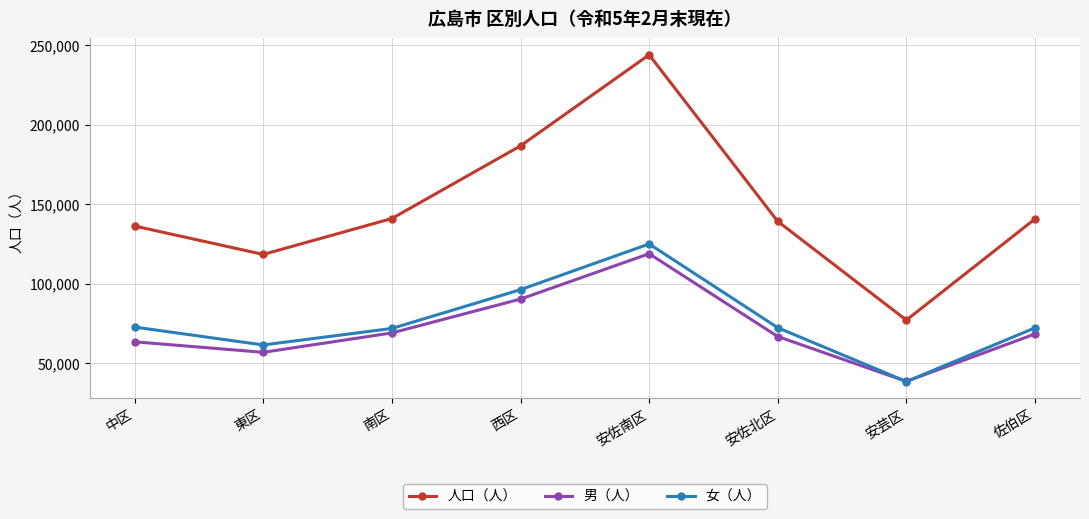

What is the total value across all series at 東区?

236818